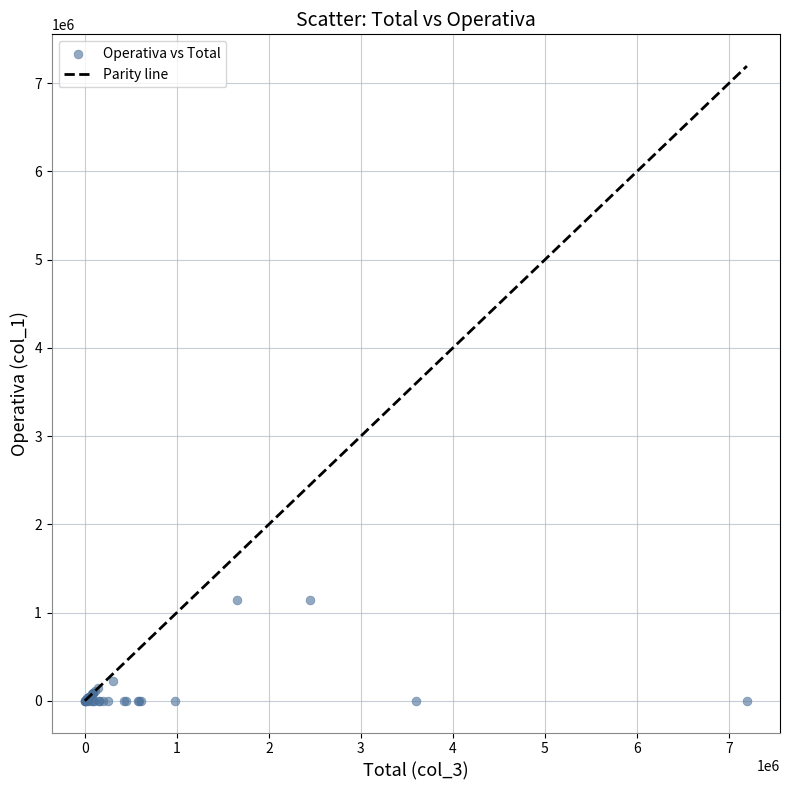

What Y value in the scatter plot is closest to 570300?

223840.3